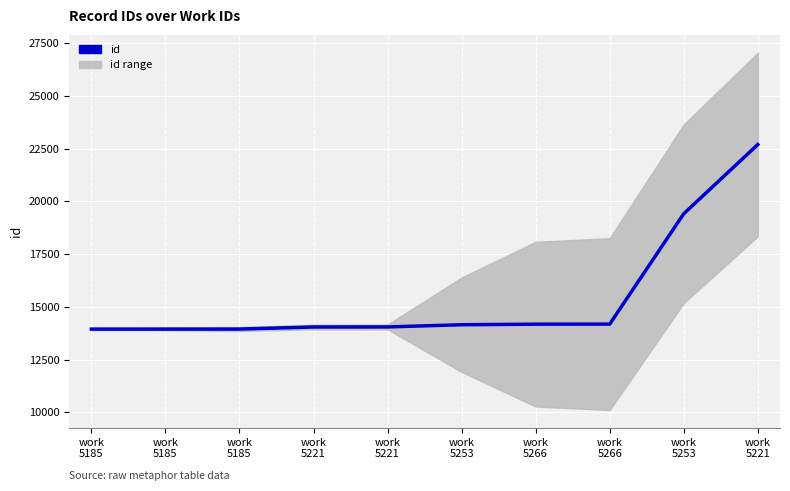

List the labels in order of value, largest first.

work
5221, work
5253, work
5266, work
5266, work
5253, work
5221, work
5221, work
5185, work
5185, work
5185